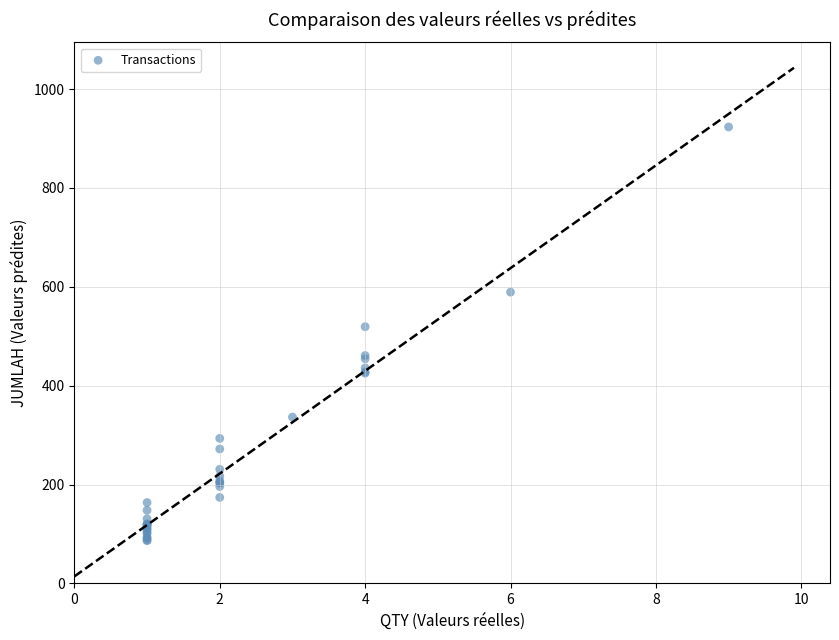

What Y value in the scatter plot is closest to 504?

519.3